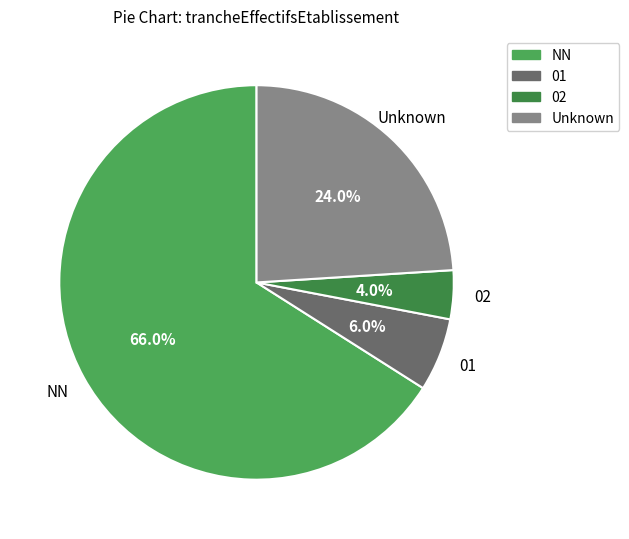

Is there a majority slice in this chart?

Yes